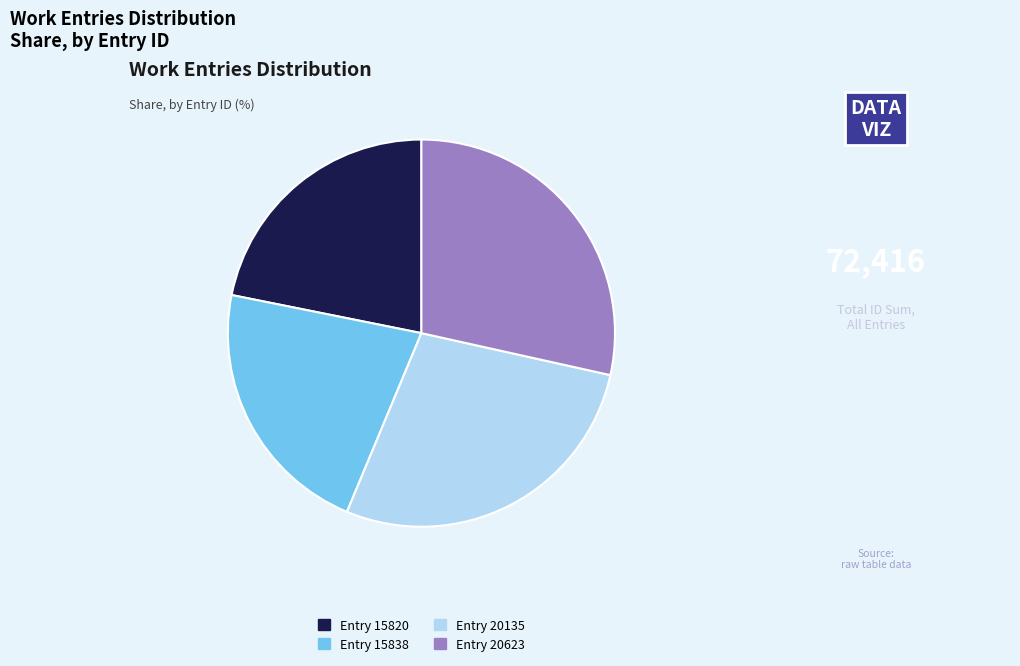

Does any single category account for the majority?

No